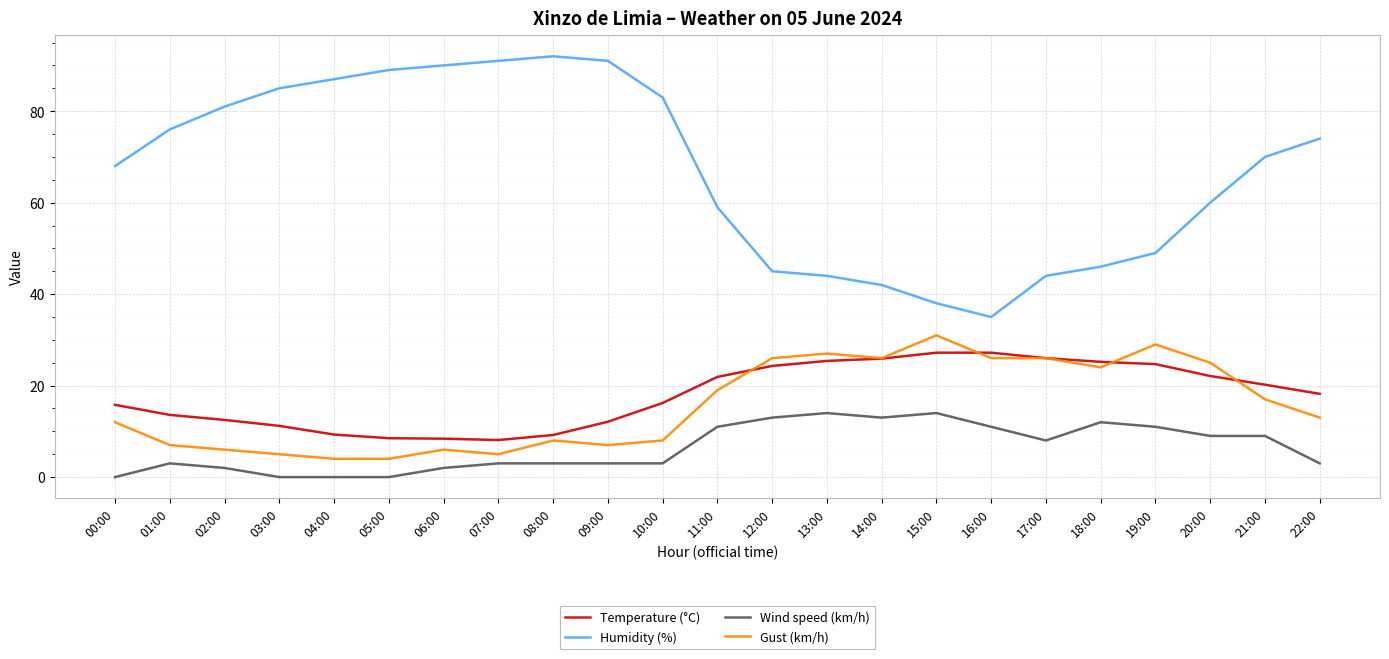

Which series has the largest total across all categories?

Humidity (%)